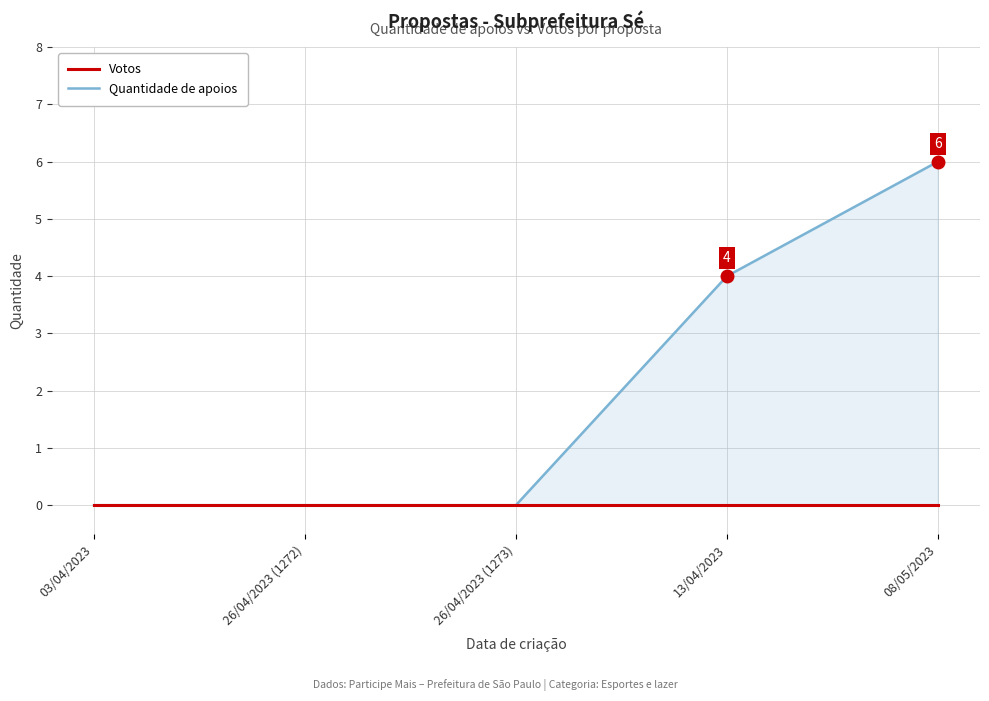

Reading left to right, what are all the values shown in this chart?

Quantidade de apoios: 03/04/2023=0	26/04/2023 (1272)=0	26/04/2023 (1273)=0	13/04/2023=4	08/05/2023=6
Votos: 03/04/2023=0	26/04/2023 (1272)=0	26/04/2023 (1273)=0	13/04/2023=0	08/05/2023=0